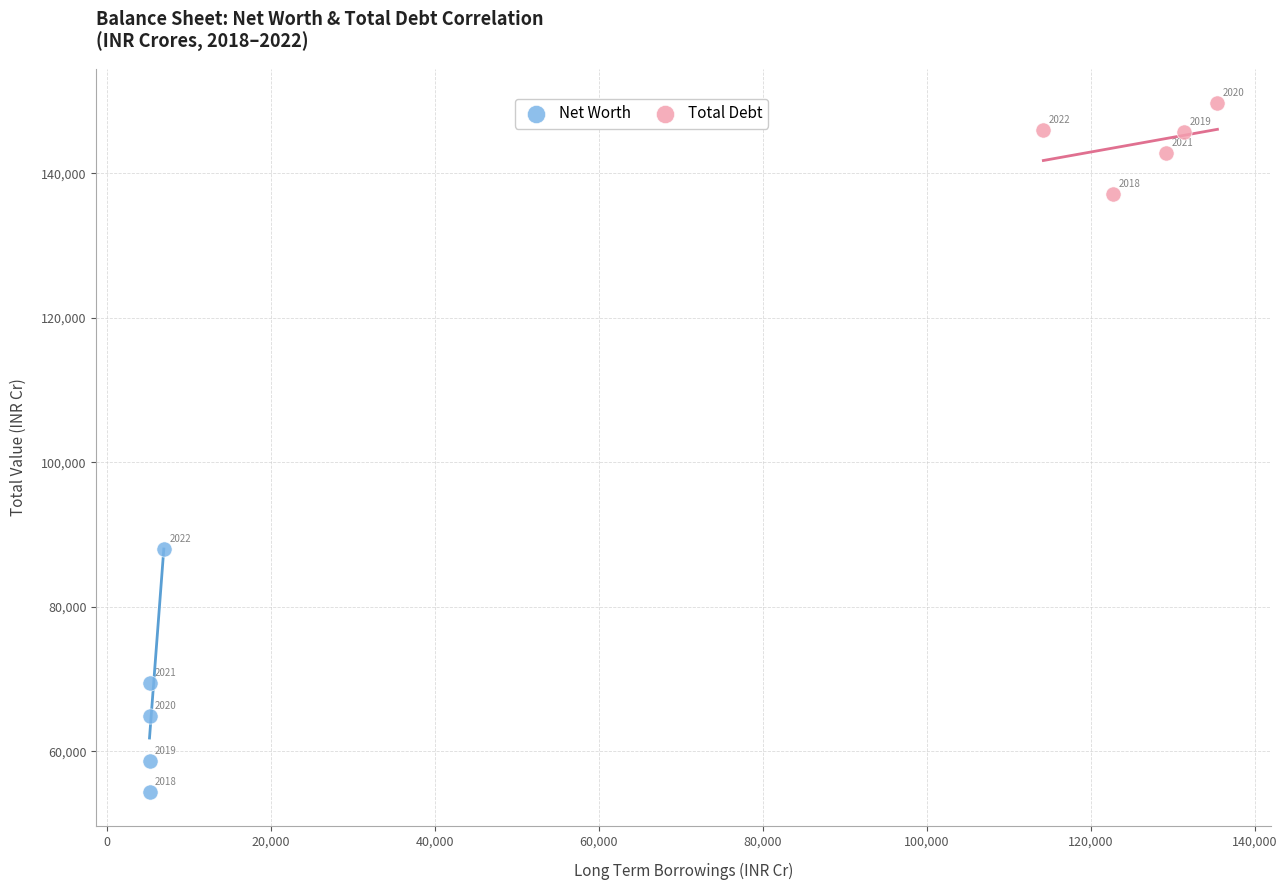

What are all the series names shown in the legend?

Net Worth, Total Debt